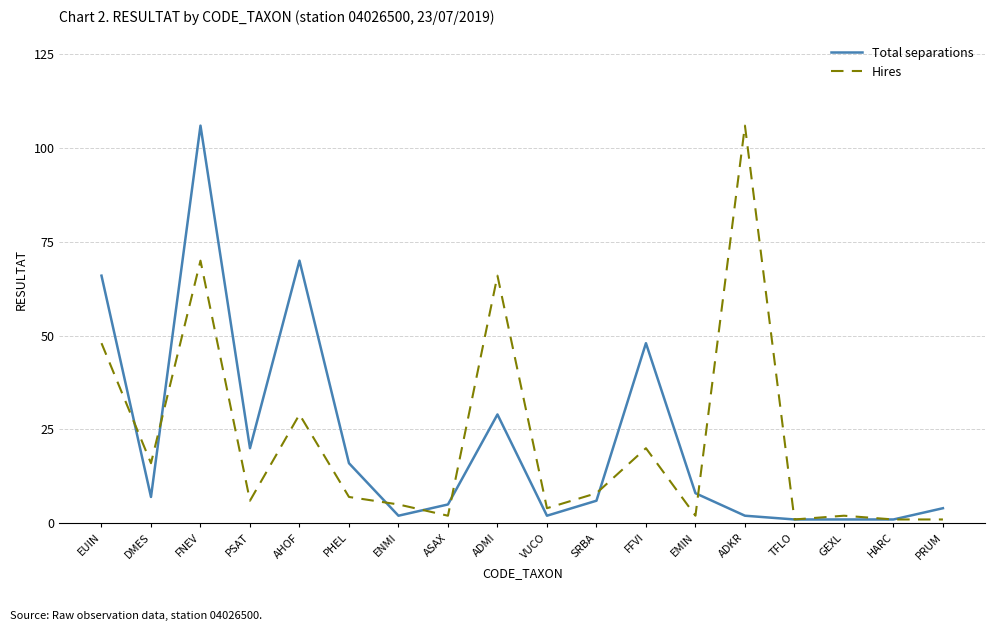

At which category is the sum across all series the highest?

FNEV